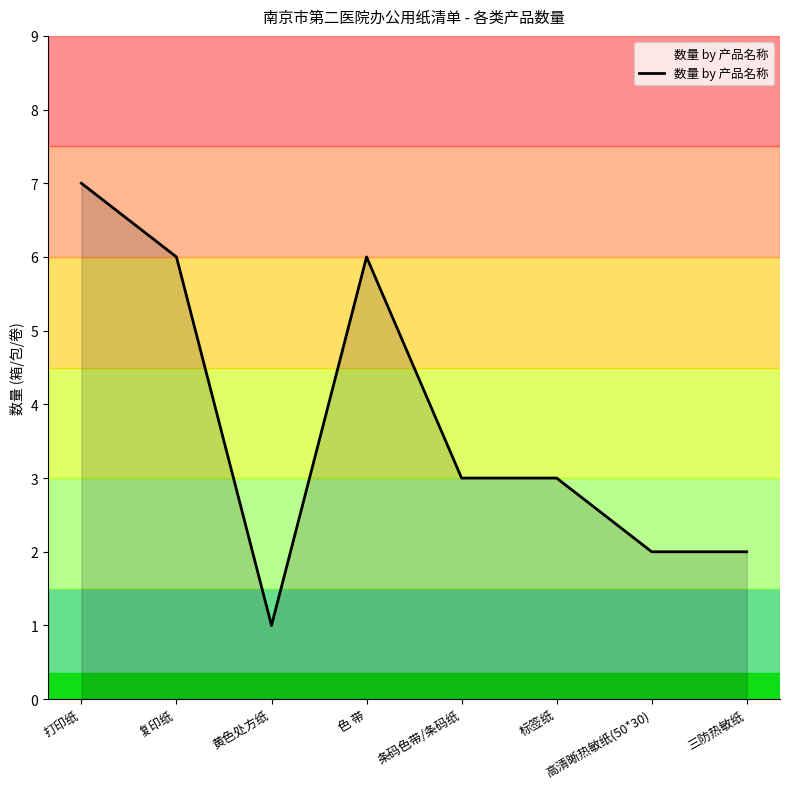

Where is the first local minimum?

黄色处方纸